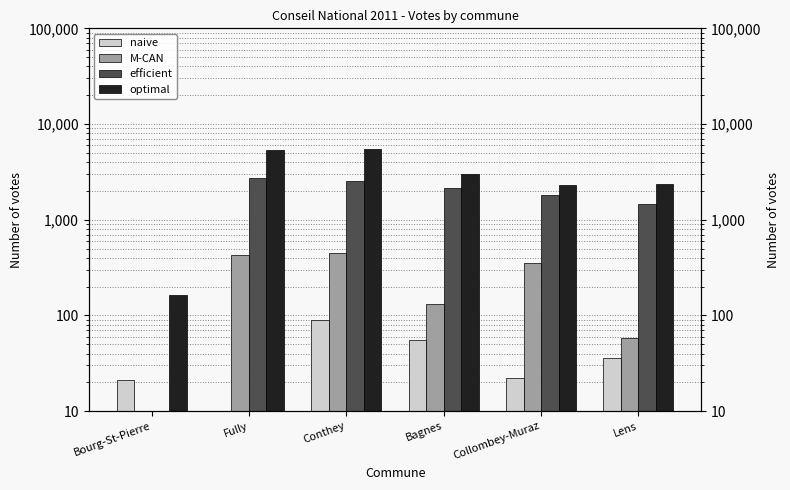

Which series has the largest range (max minus min)?

optimal